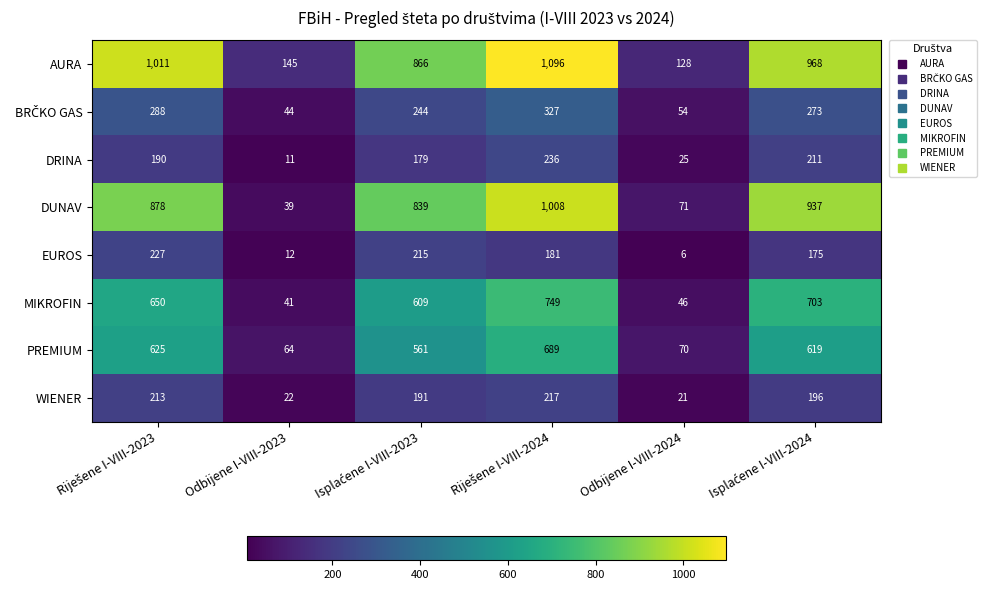

At how many categories does at least one series exceed 514?

4